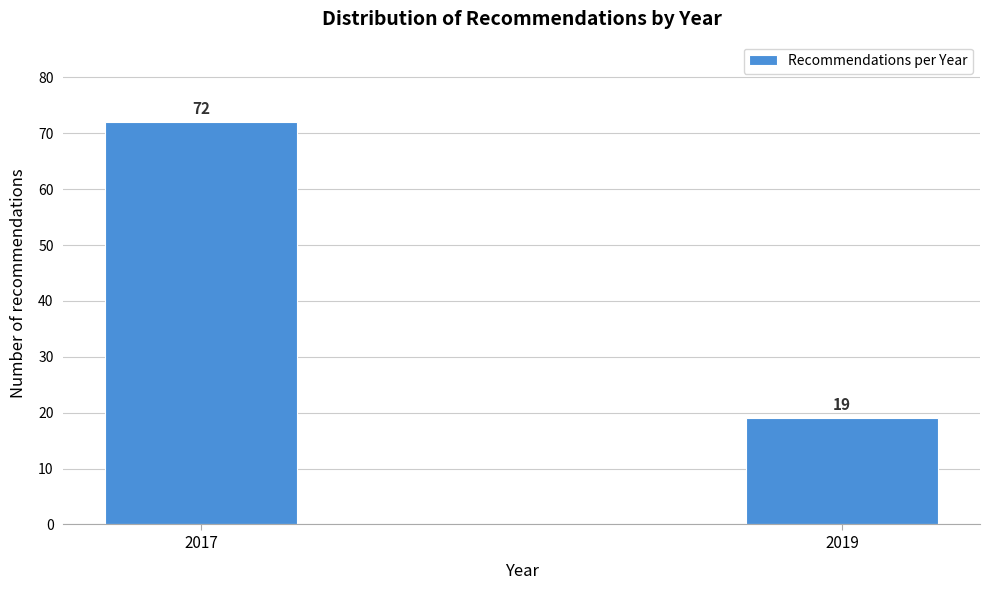

Reading left to right, extract all data points from this chart.

2017=72	2019=19